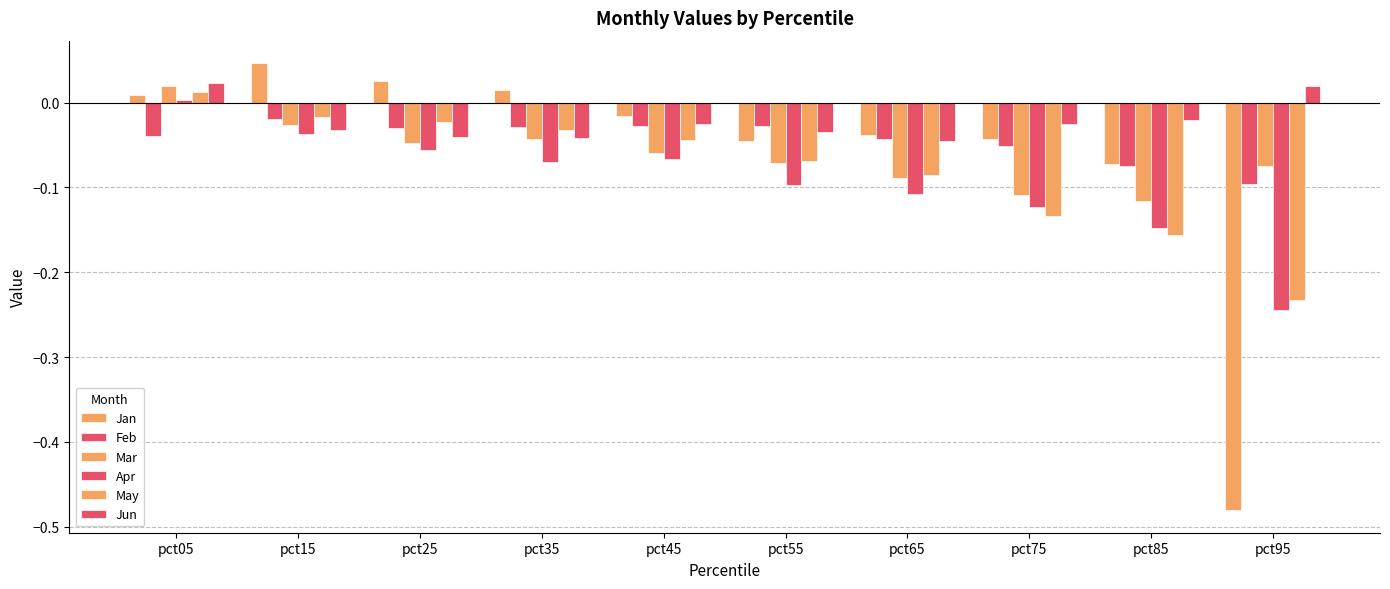

What is the difference between the maximum and minimum values in the Jun series?

0.1